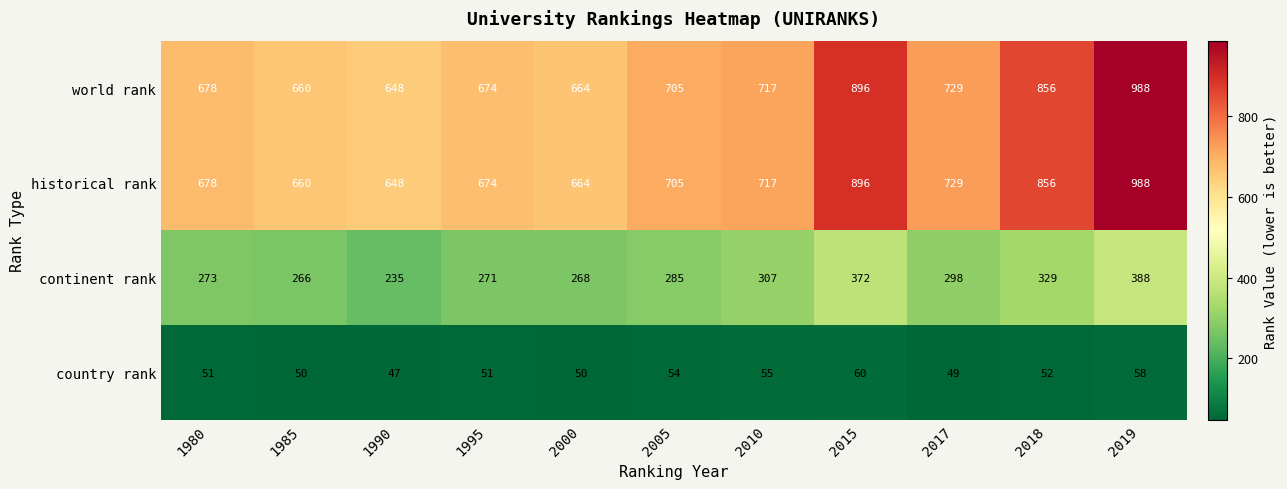

True or false: continent rank has a value of 235 at 1990.

True